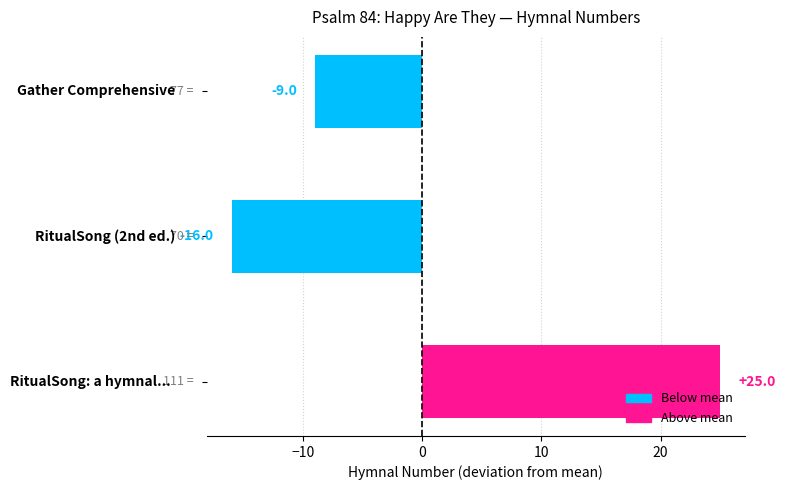

What is the minimum value shown in the chart?

-16